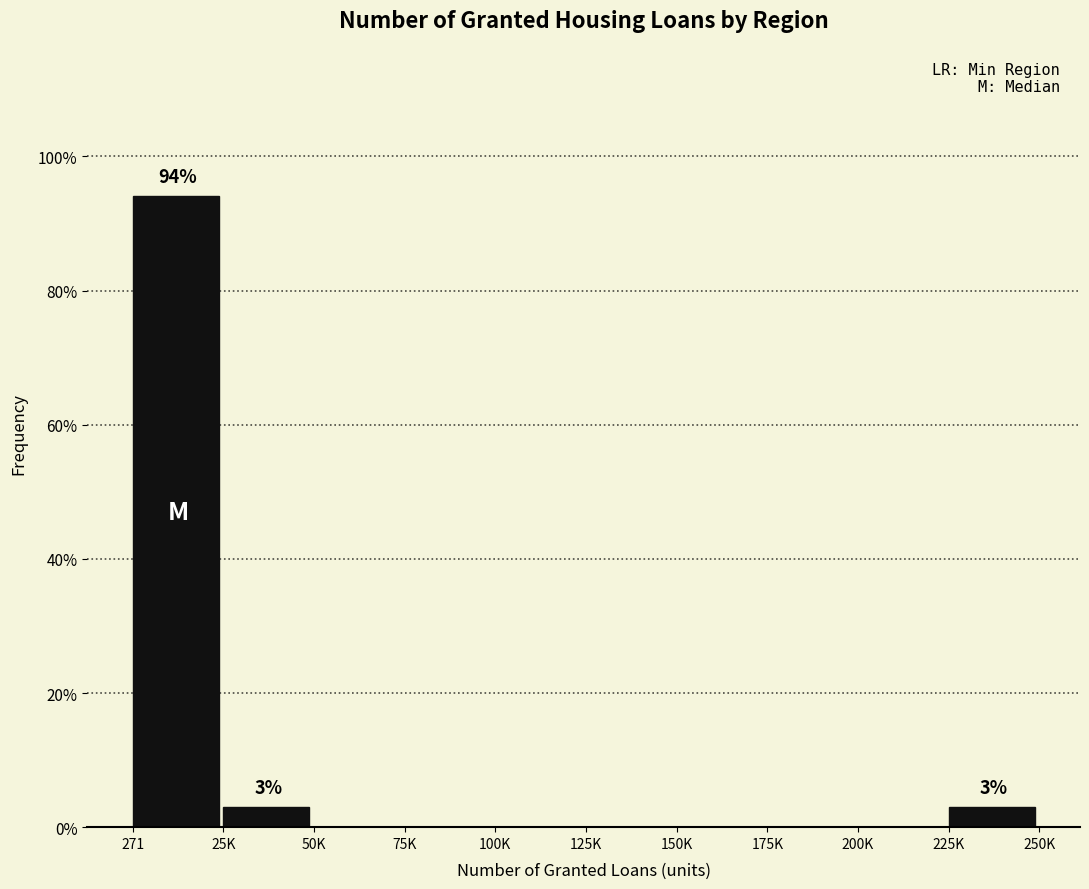

Reading left to right, transcribe all the data shown in this chart.

271=94.1	25K=2.9	50K=0.0	75K=0.0	100K=0.0	125K=0.0	150K=0.0	175K=0.0	200K=0.0	225K=2.9